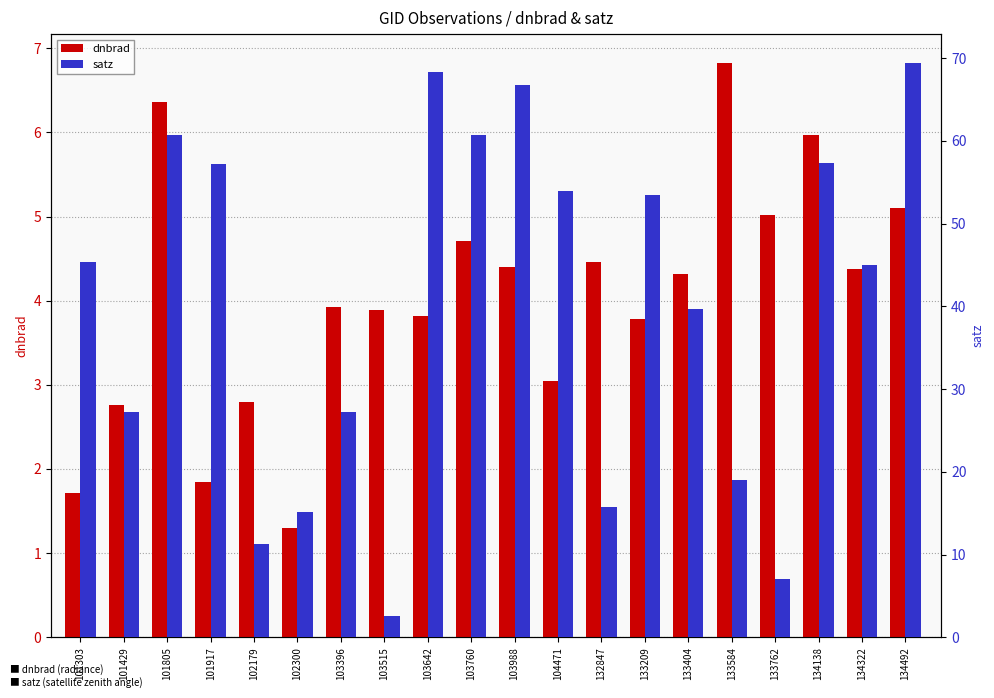

Are the bars grouped side by side (vs. stacked)?

Yes